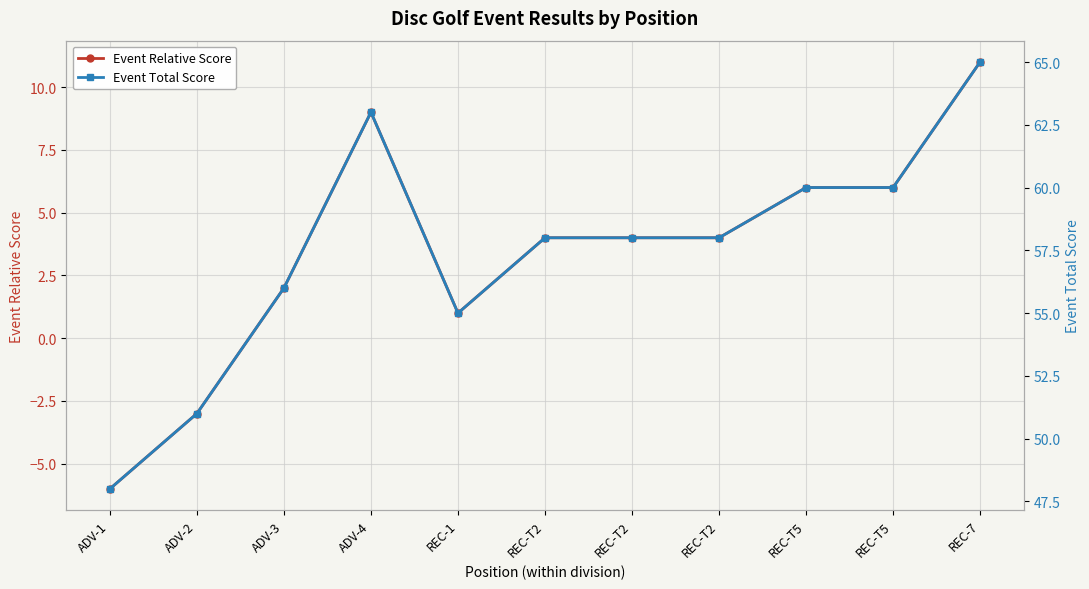

Which category has the lowest value in the Event Total Score series?

ADV-1